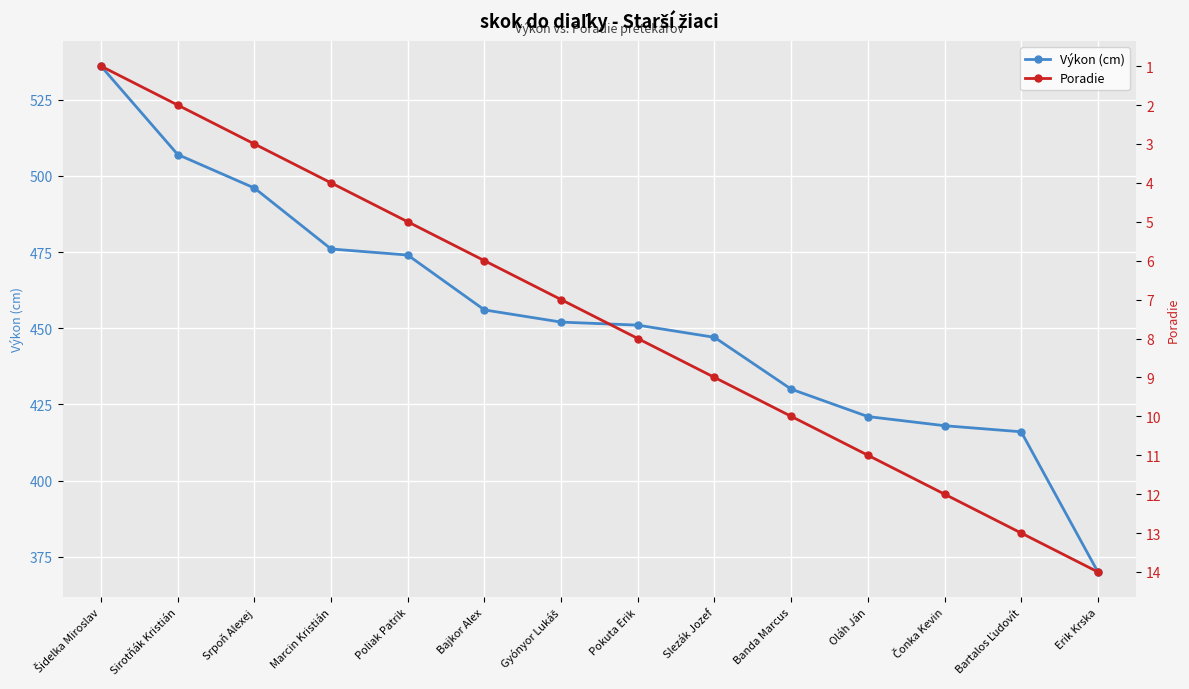

True or false: Výkon (cm) has a value of 430 at Banda Marcus.

True